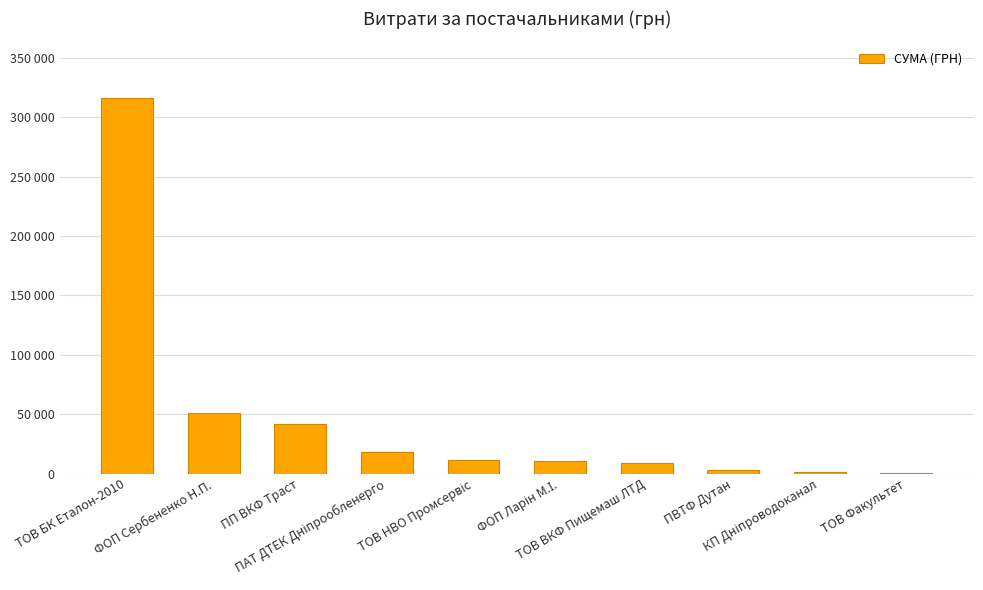

Rank the categories by value from lowest to highest.

ТОВ Факультет, КП Дніпроводоканал, ПВТФ Дутан, ТОВ ВКФ Пищемаш ЛТД, ФОП Ларін М.І., ТОВ НВО Промсервіс, ПАТ ДТЕК Дніпрообленерго, ПП ВКФ Траст, ФОП Сербененко Н.П., ТОВ БК Еталон-2010